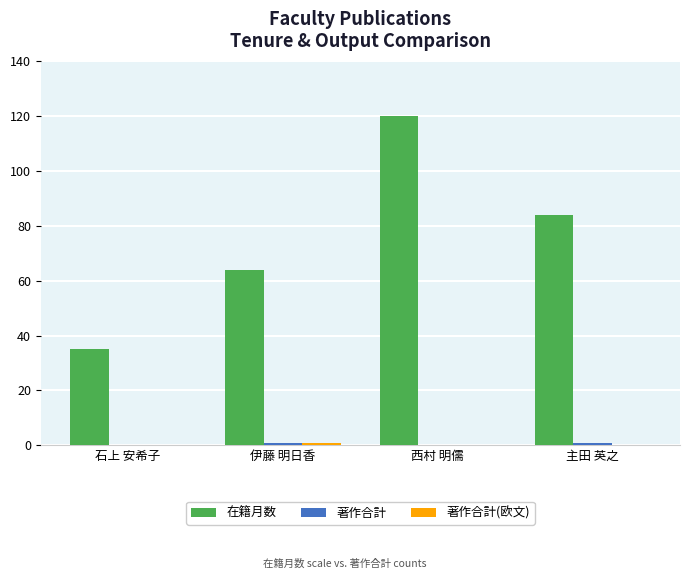

What is the sum of the 在籍月数 values at 西村 明儒 and 石上 安希子?

155